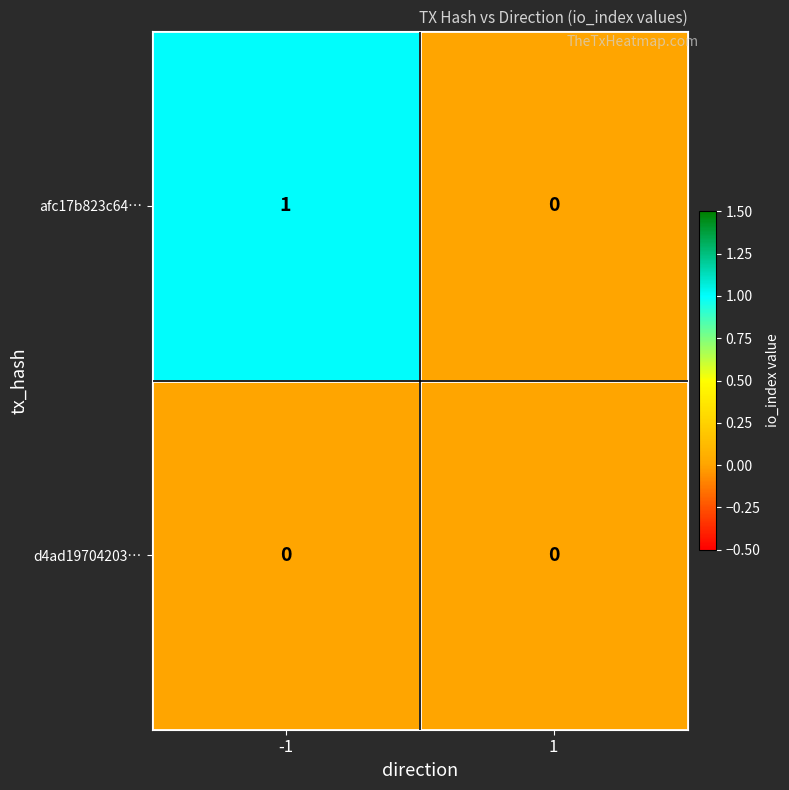

Is the value of afc17b823c64… at -1 greater than the value of d4ad19704203… at 1?

Yes